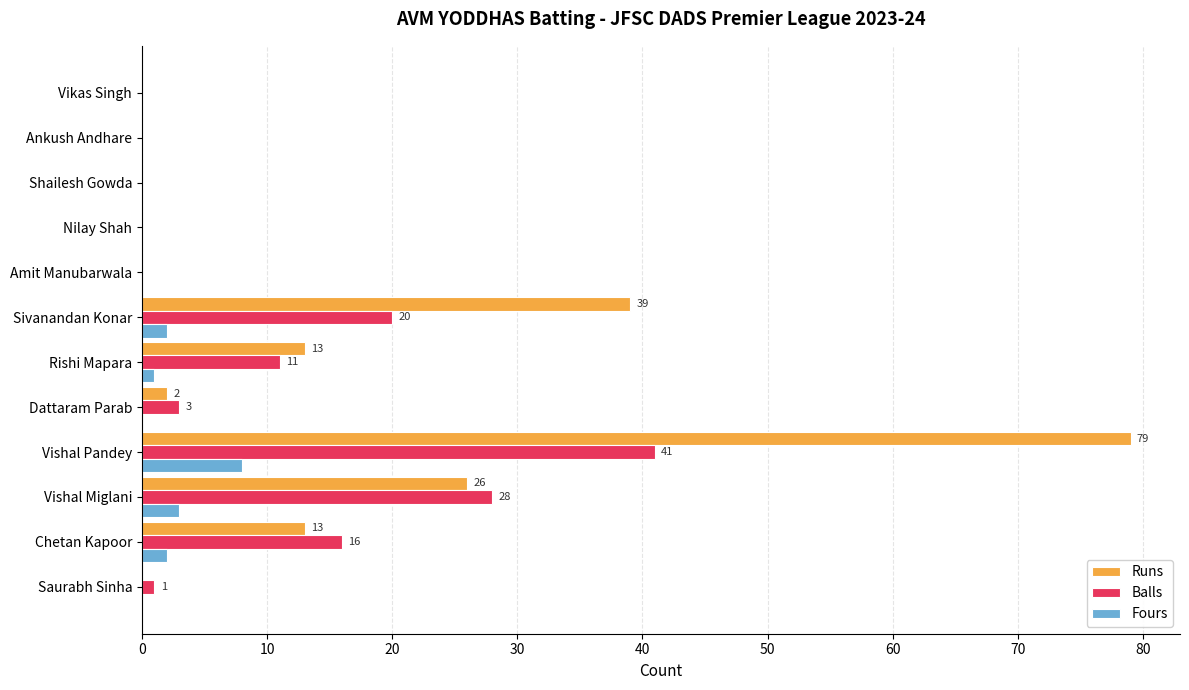

The value of Runs at Saurabh Sinha is -31. True or false?

False